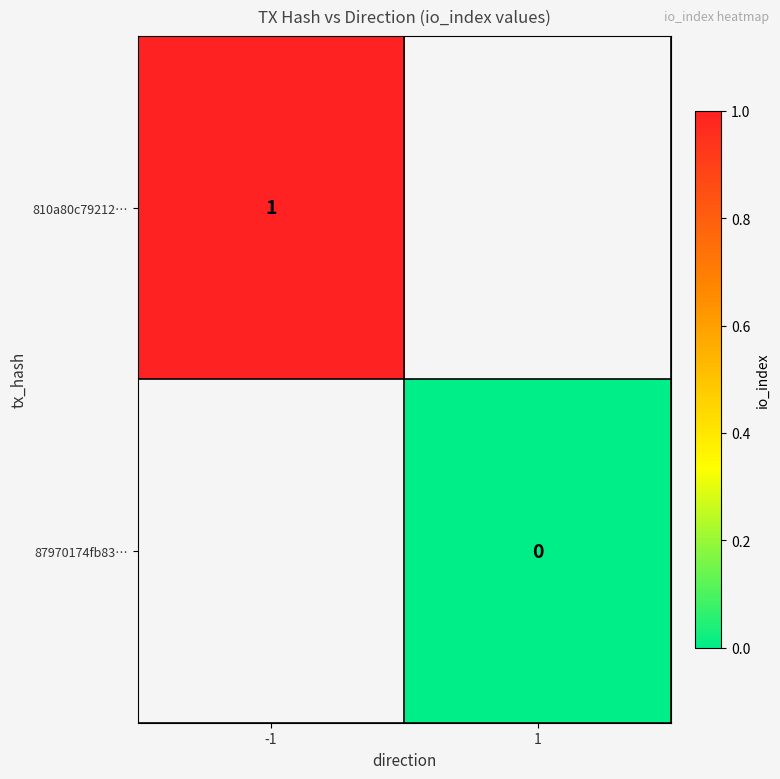

The value of 810a80c79212… at -1 is 0. True or false?

False